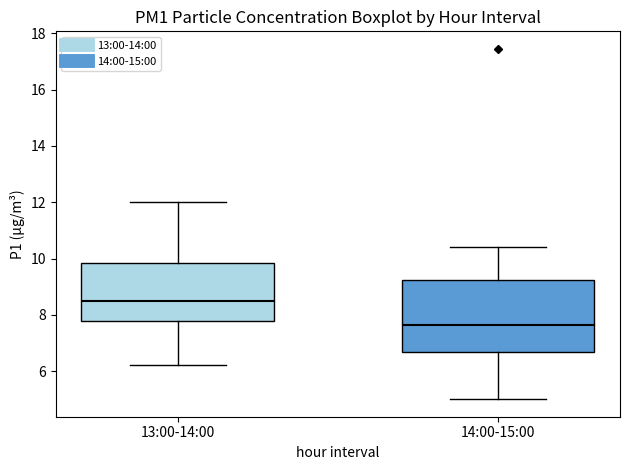

Reading left to right, transcribe this box plot: for each box, give where its median line is, the range the box spans, and where its two whiskers end, as read against the y-axis. The values are not printed on the chart, so give them approximately, as read against the axis.

13:00-14:00: median 8.4, box 7.8 to 9.8, whiskers 6.2 to 12.0
14:00-15:00: median 7.6, box 6.6 to 9.2, whiskers 5.0 to 10.4